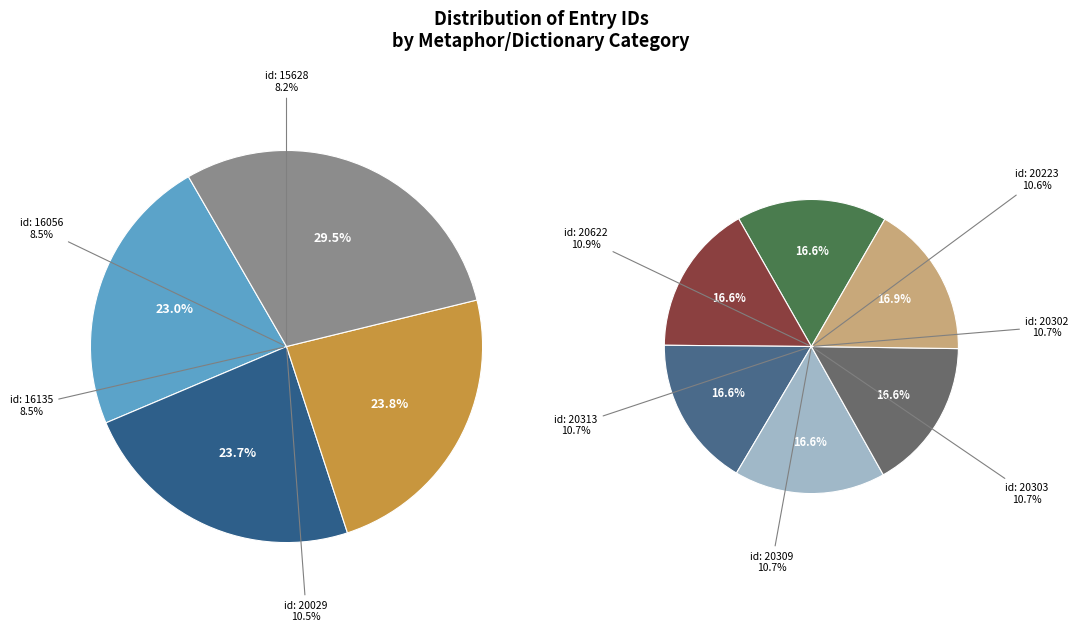

What percentage is the Impressions (16135) slice, to the nearest percent?

8%